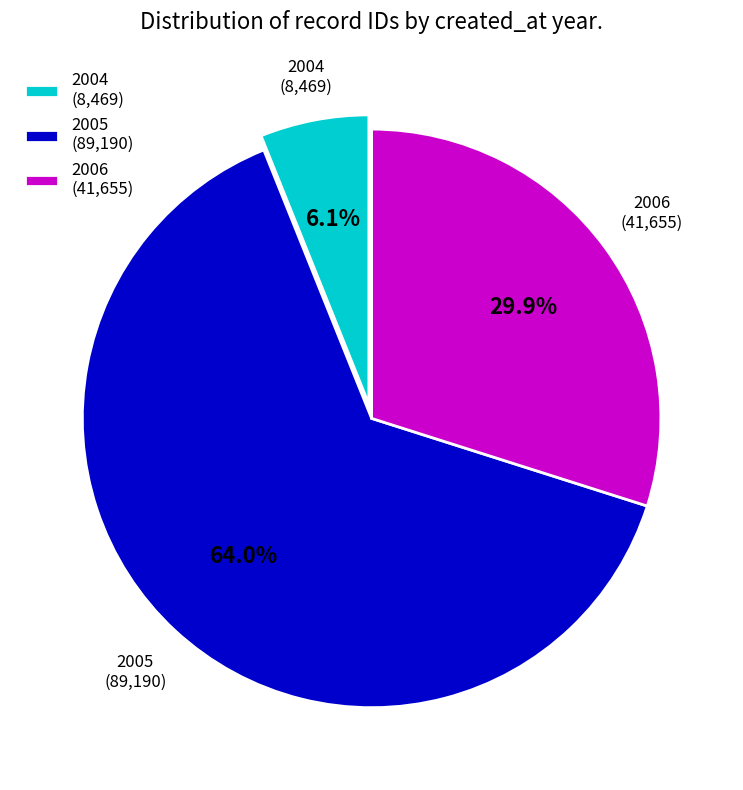

What percentage do 2005 (89,190) and 2004 (8,469) together represent?

70.1%